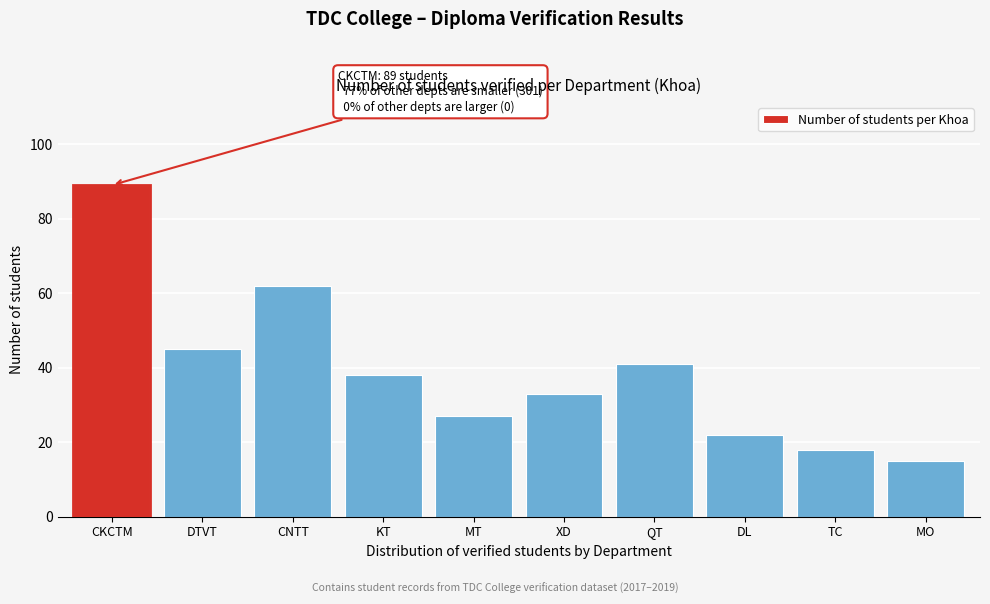

Reading left to right, extract all data points from this chart.

CKCTM=89	DTVT=45	CNTT=62	KT=38	MT=27	XD=33	QT=41	DL=22	TC=18	MO=15